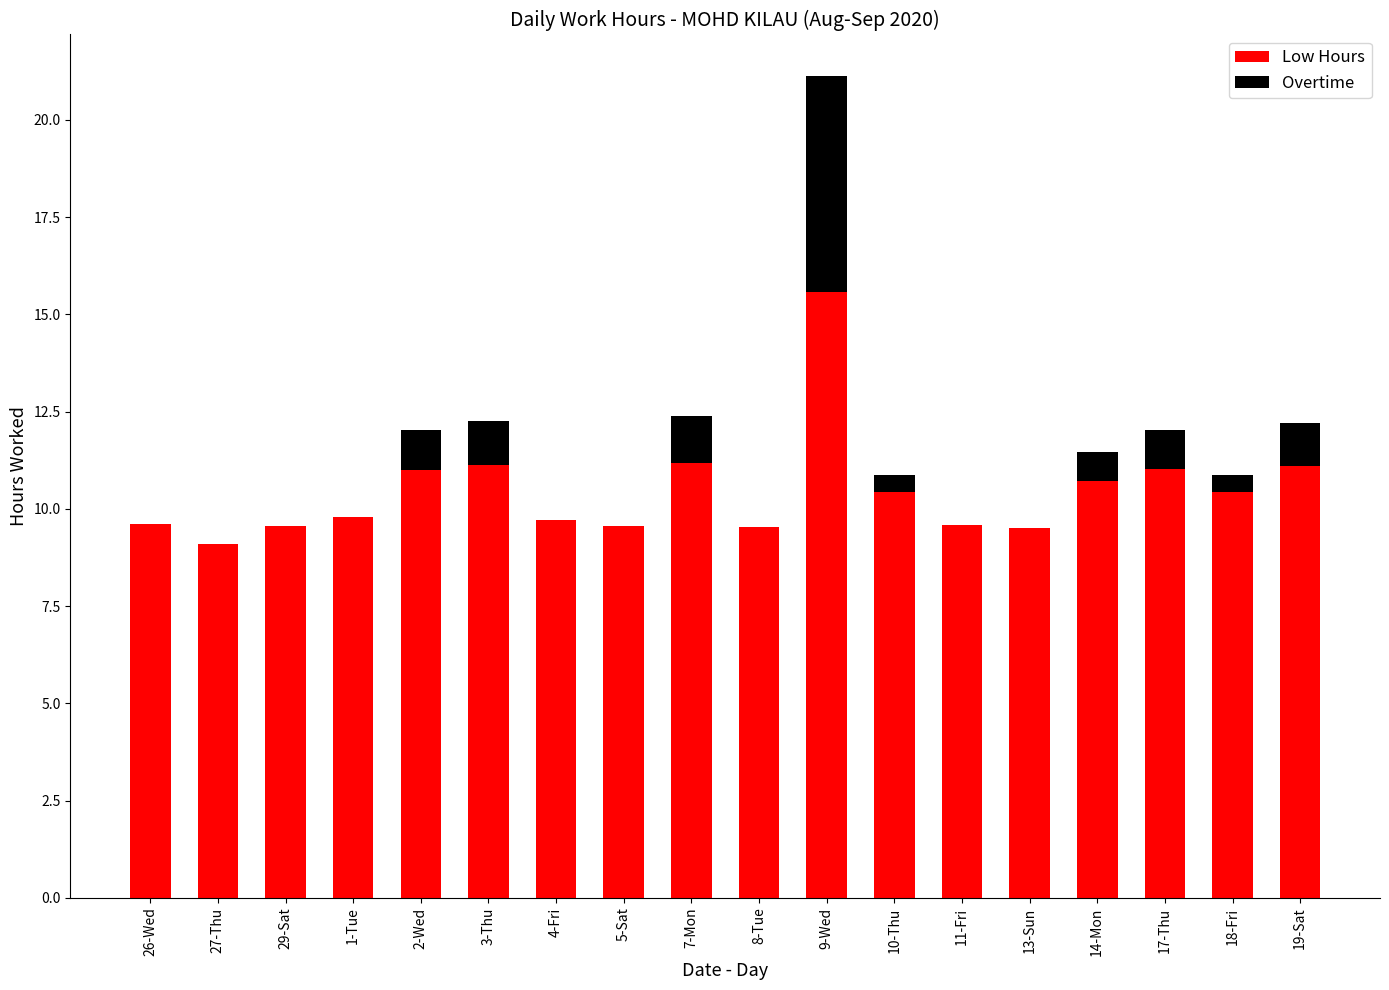

What is the highest value of the Low Hours series?

15.6